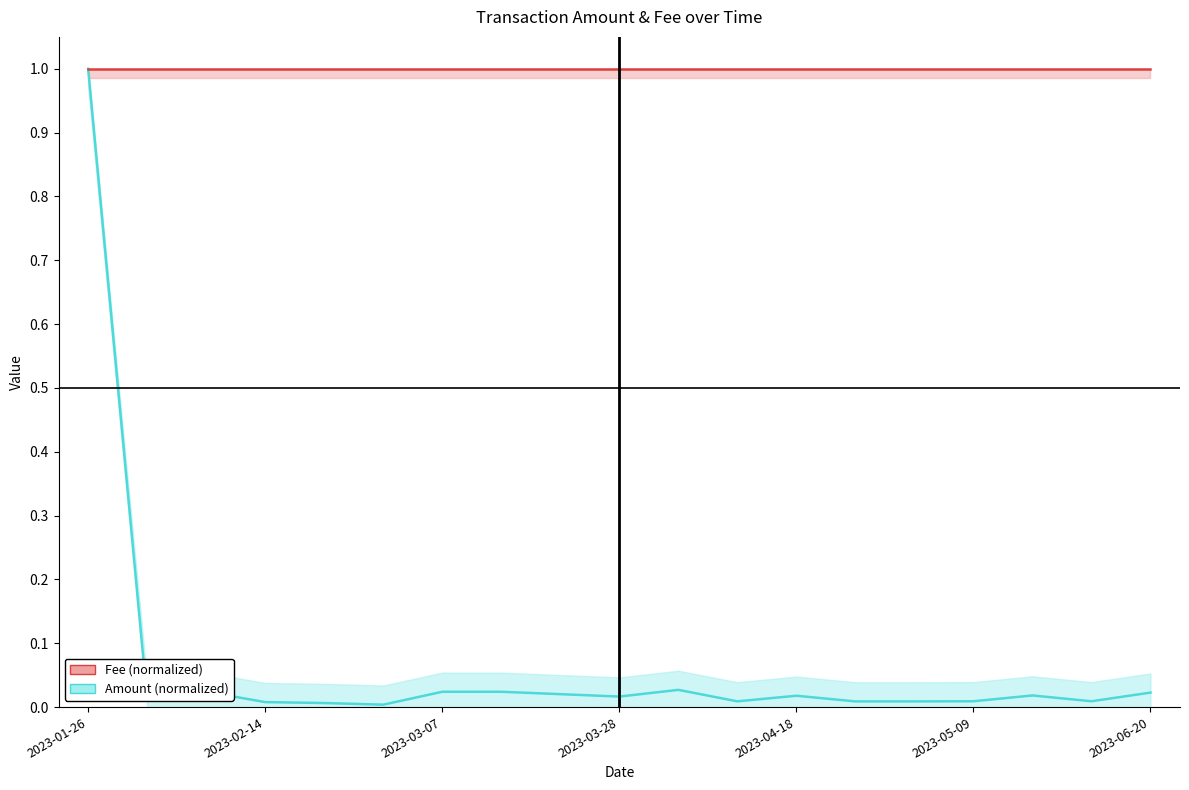

What is the difference between the Amount (normalized) values at 2023-01-26 and 2023-03-28?

1.0